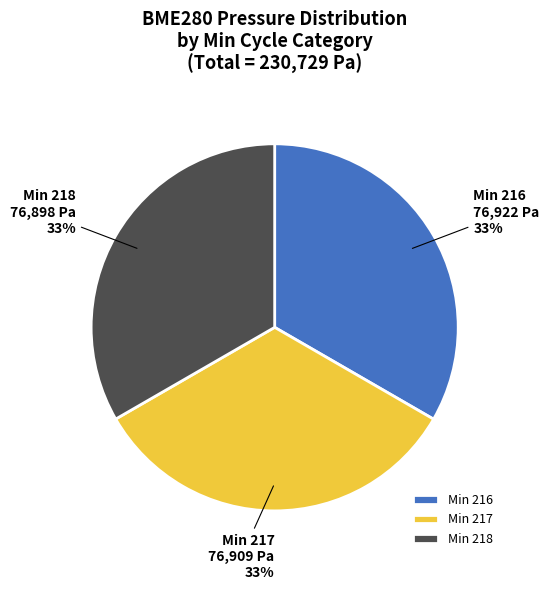

To the nearest percent, what is the combined percentage of Min 216 and Min 217?

67%